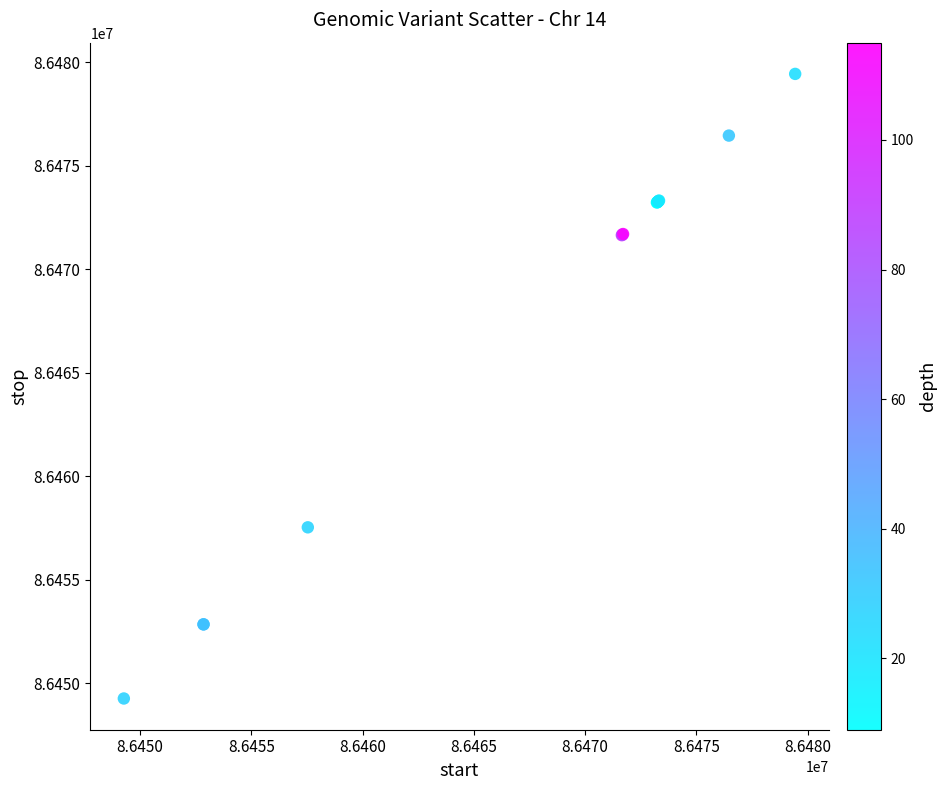

What Y value in the scatter plot is closest to 86464355?

86457537